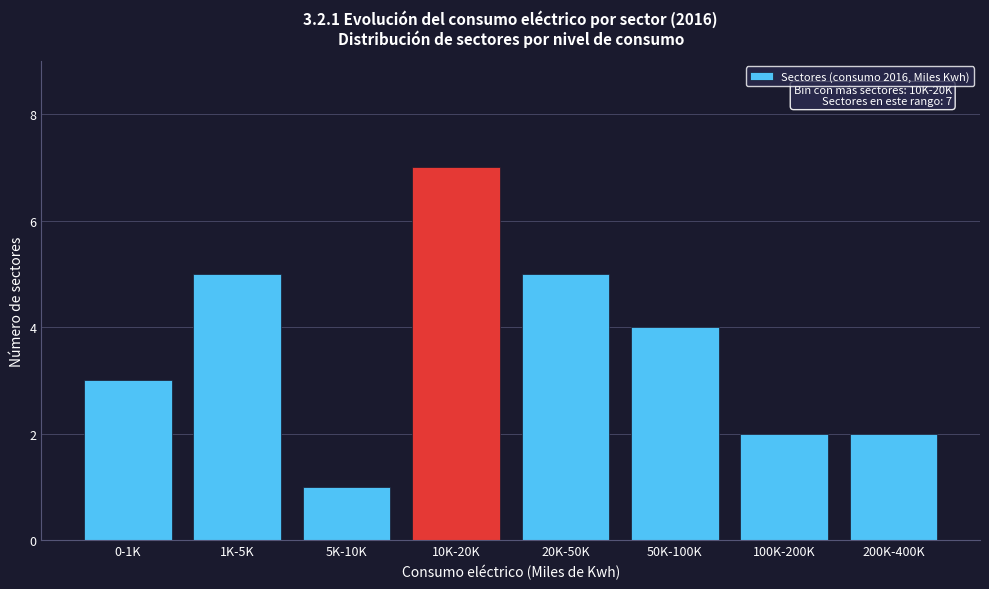

Reading left to right, list all the values displayed in this chart.

0-1K=3	1K-5K=5	5K-10K=1	10K-20K=7	20K-50K=5	50K-100K=4	100K-200K=2	200K-400K=2